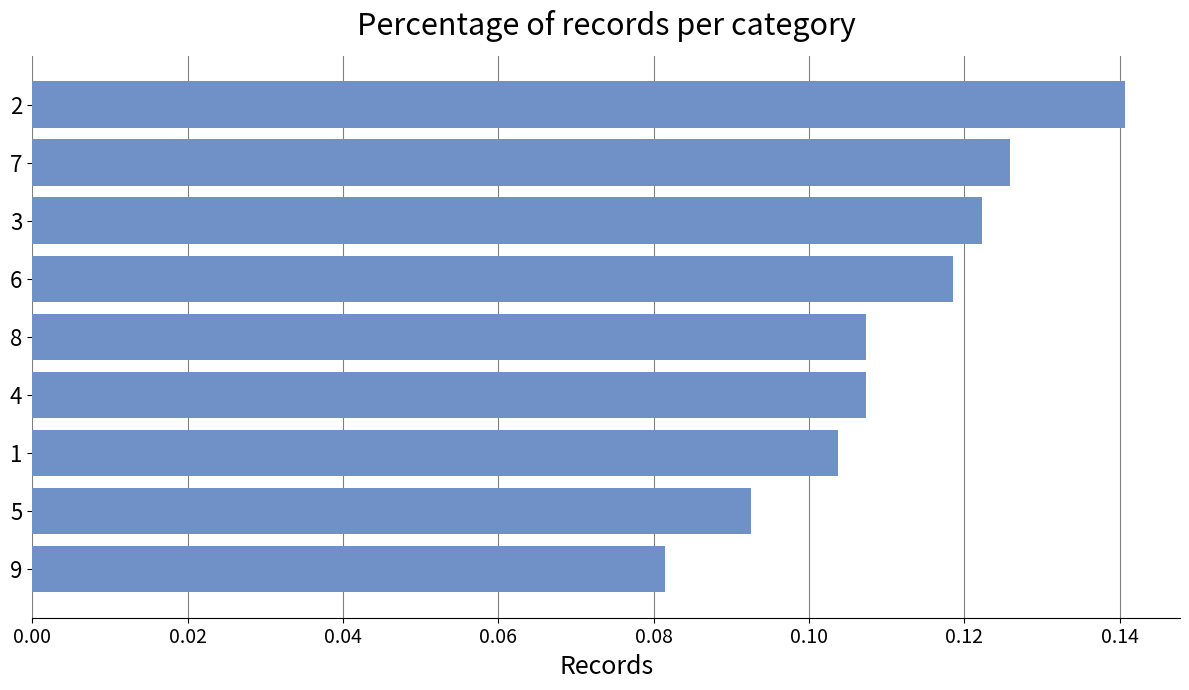

The value at 1 is 0.0. True or false?

False